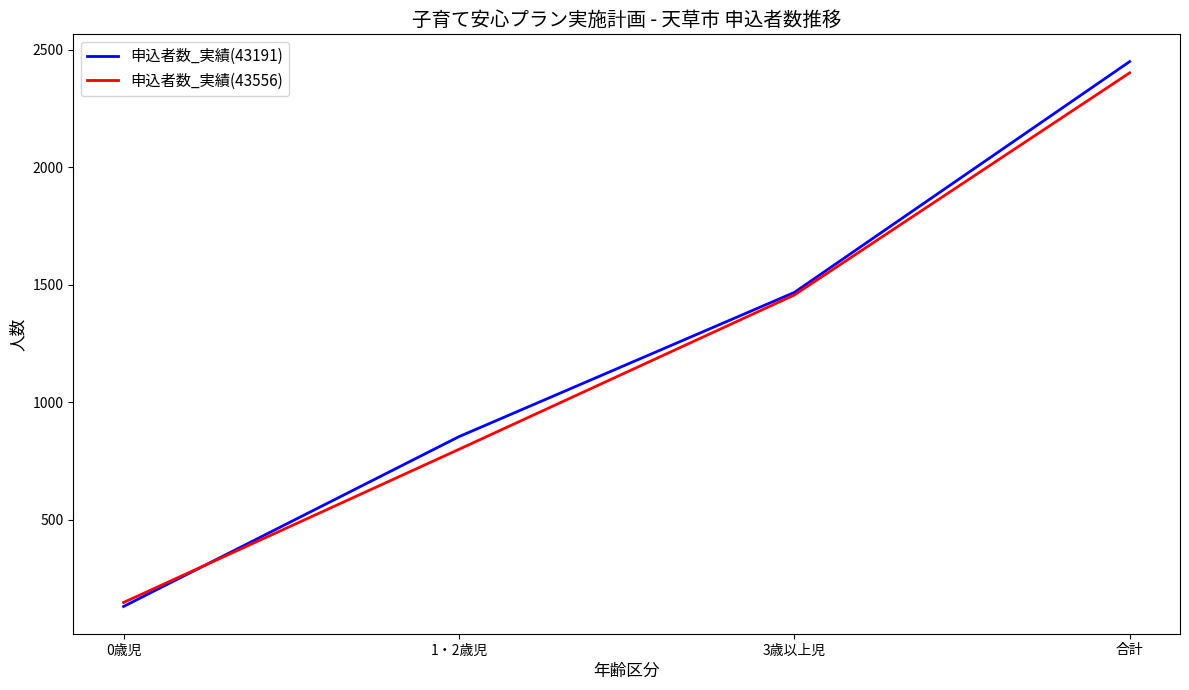

Which label corresponds to the smallest value in the chart?

0歳児